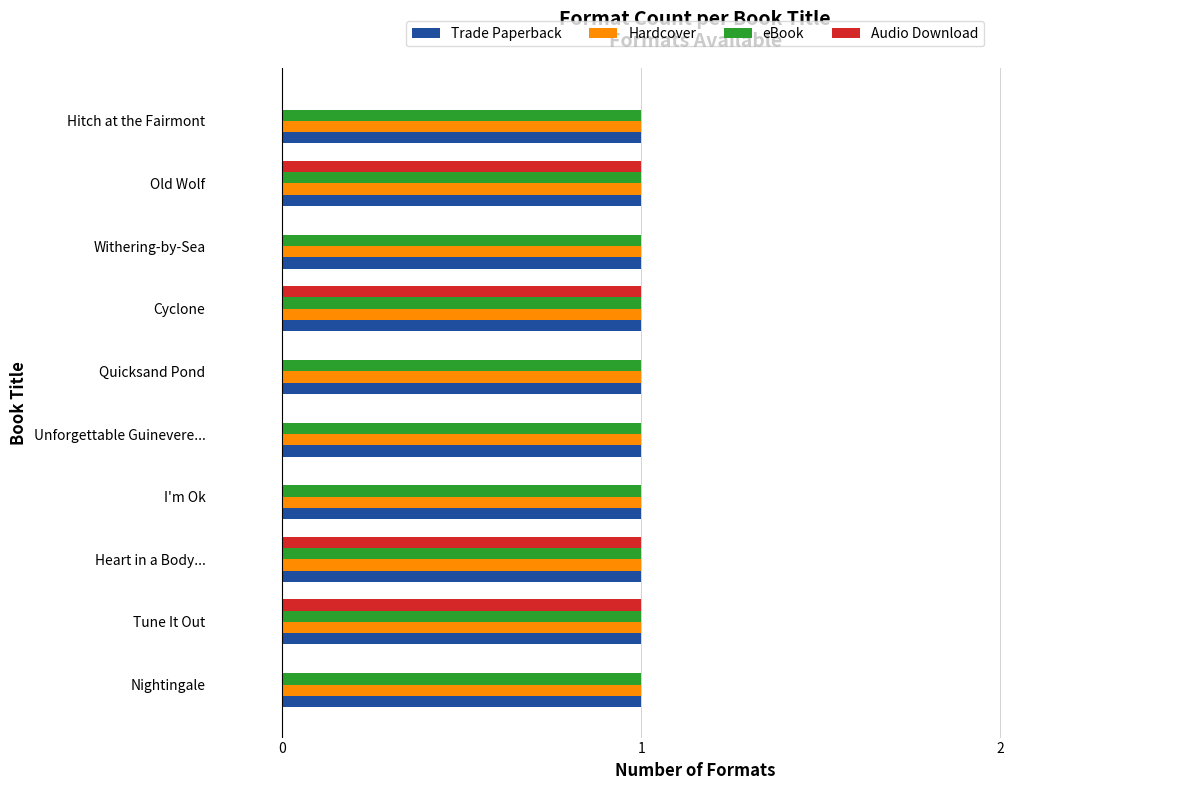

Which series changed the most between Heart in a Body... and I'm Ok?

Audio Download